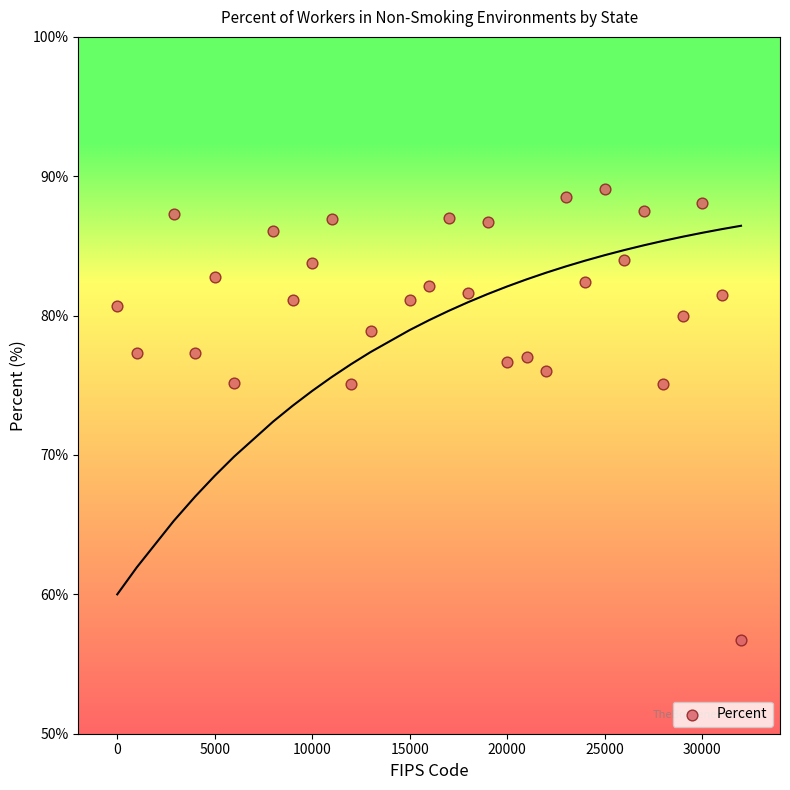

What is the range of Y values (max minus min)?

32.4